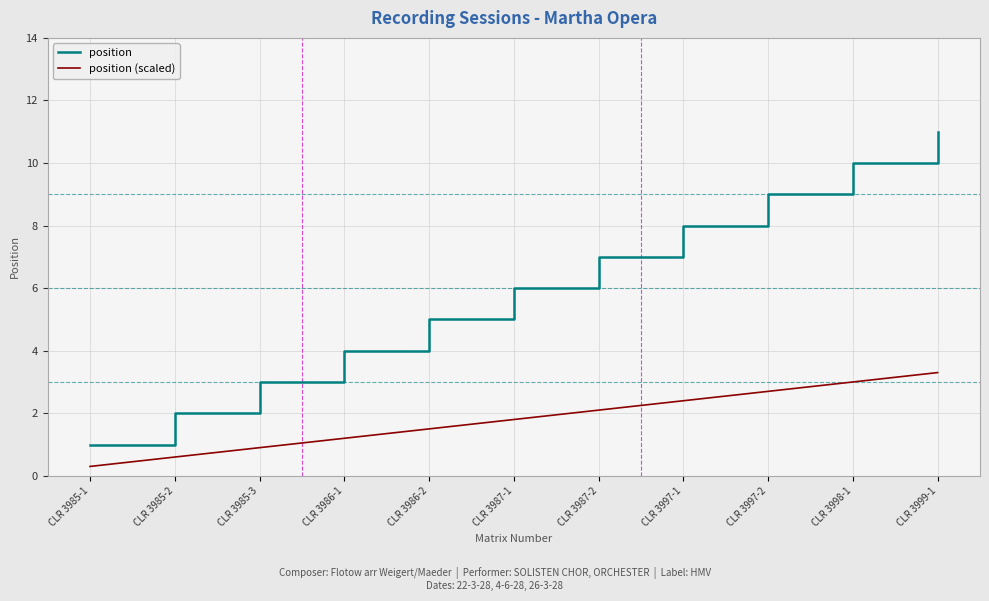

The value of position (scaled) at CLR 3997-2 is 3.6. True or false?

False